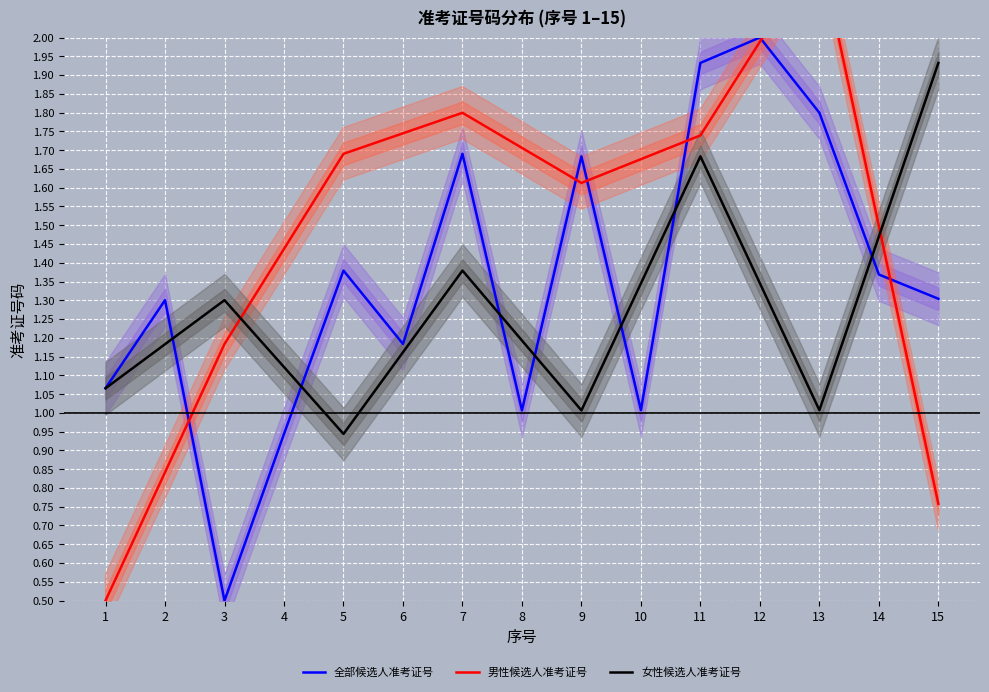

At which category is the sum across all series the highest?

11